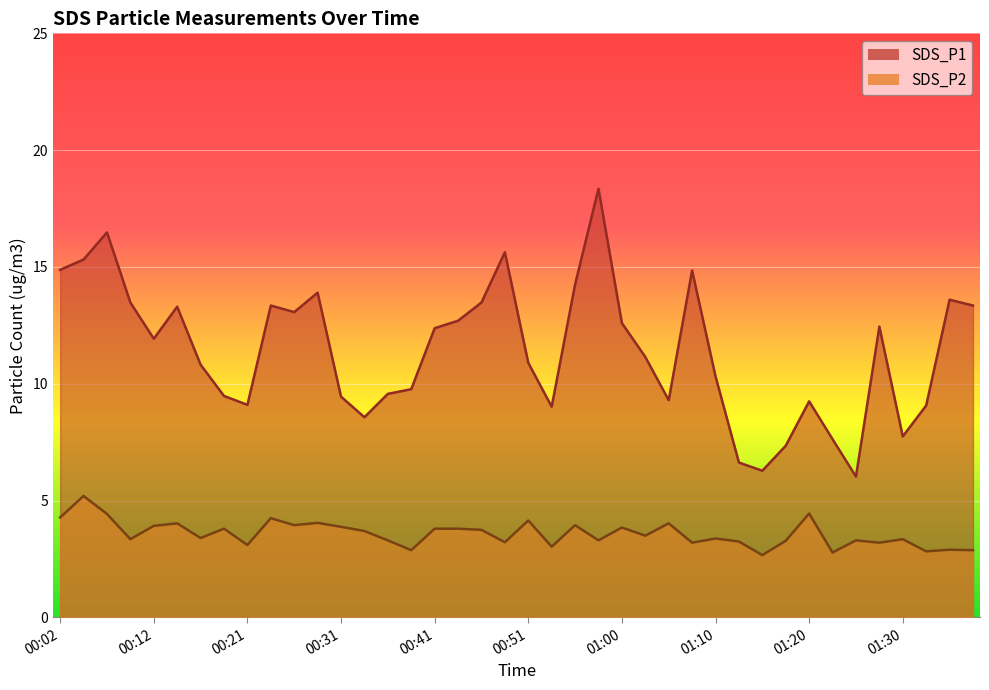

What is the average value of the SDS_P2 series?

3.6